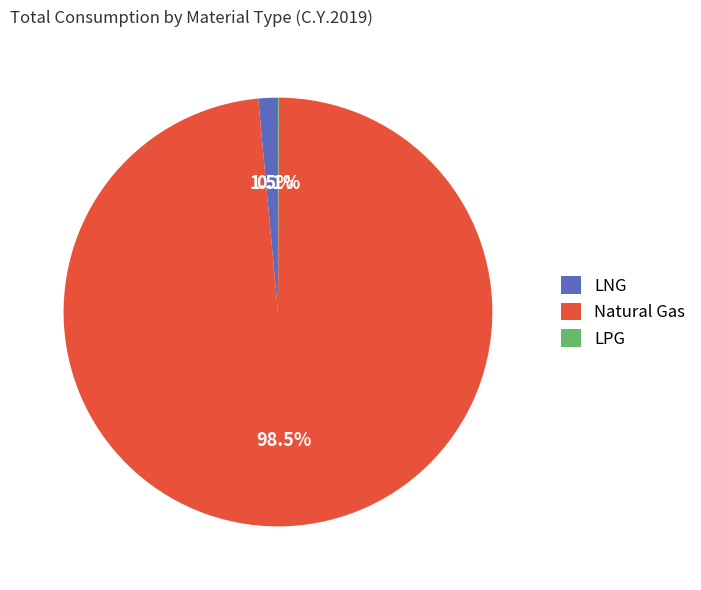

Combined, do Natural Gas and LNG account for over 50%?

Yes